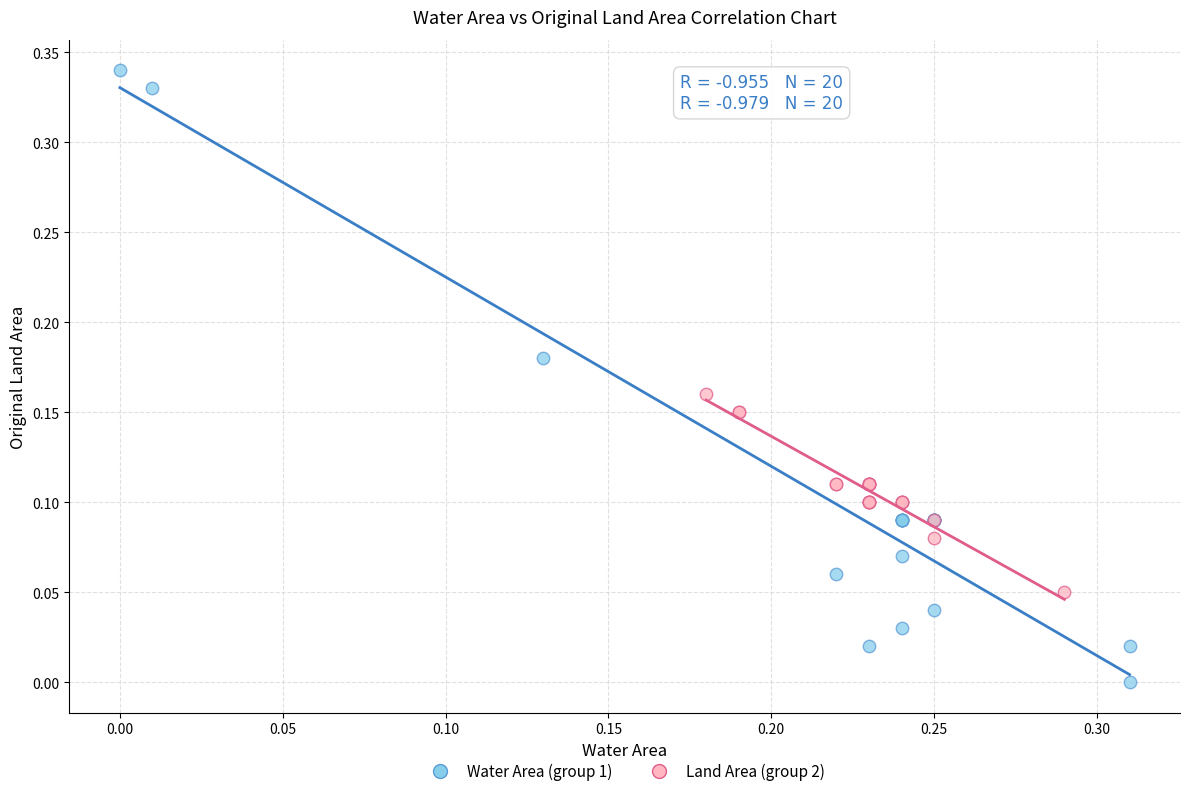

Which series has the largest Y range (max minus min)?

Water Area (group 1)